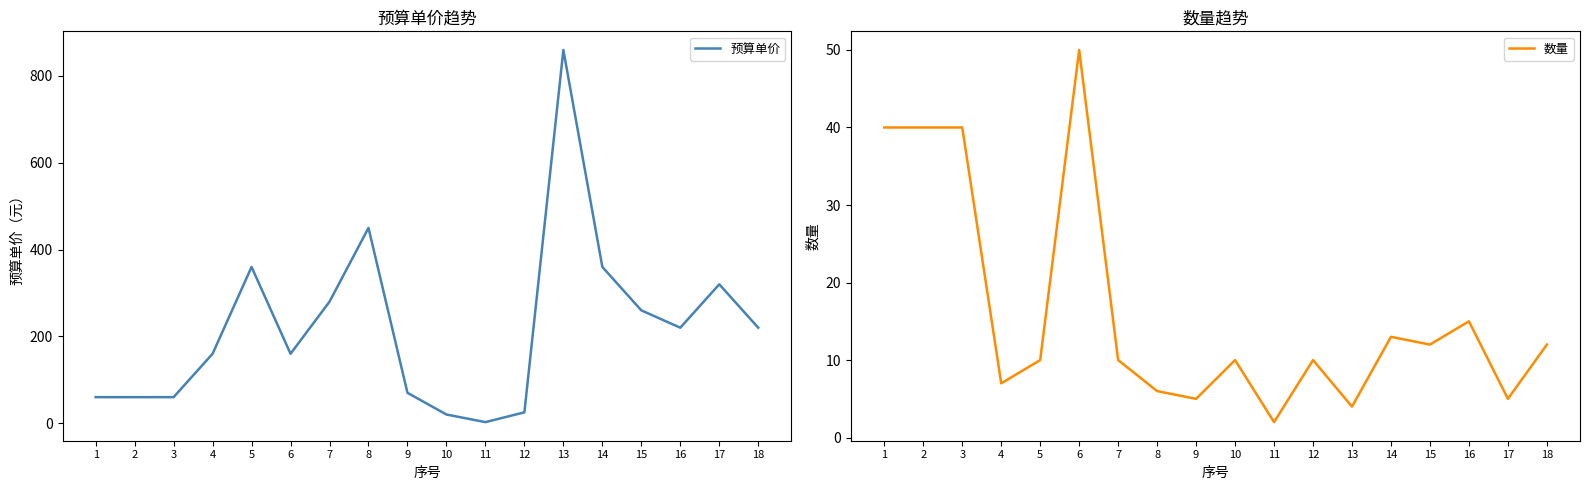

What is the lowest value of the 预算单价 series?

2.5